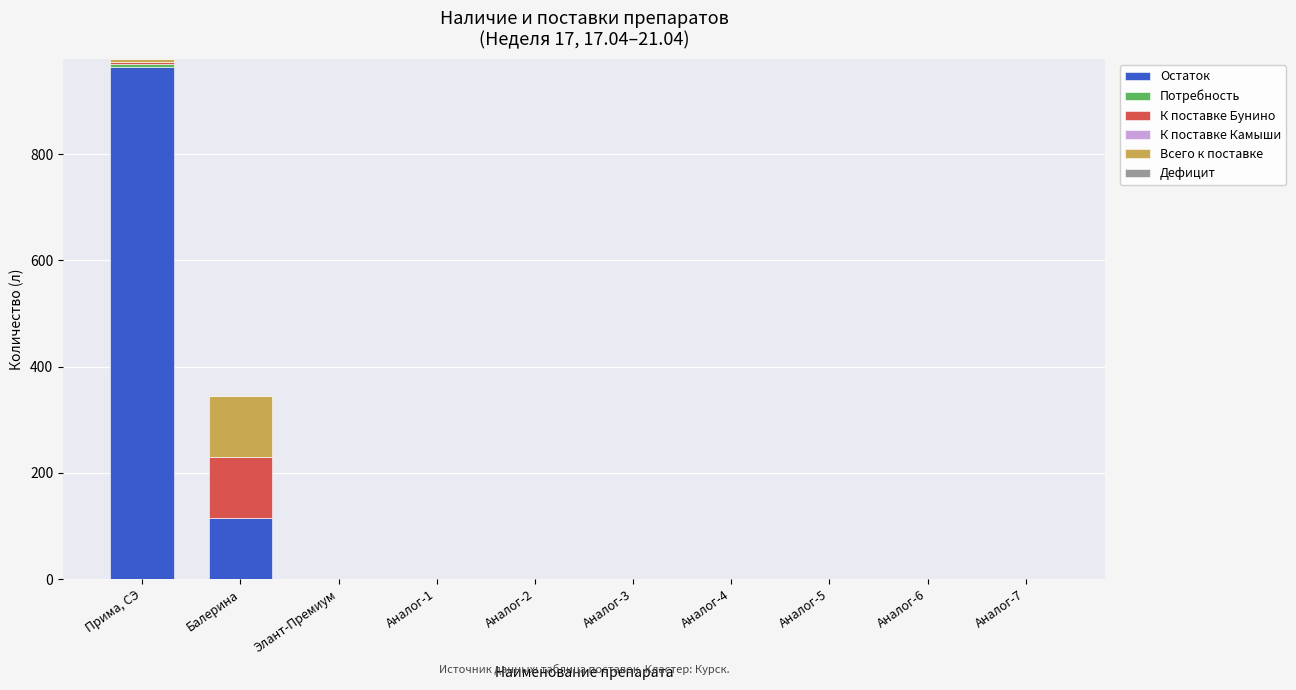

The value of Остаток at Прима, СЭ is 1544.3. True or false?

False